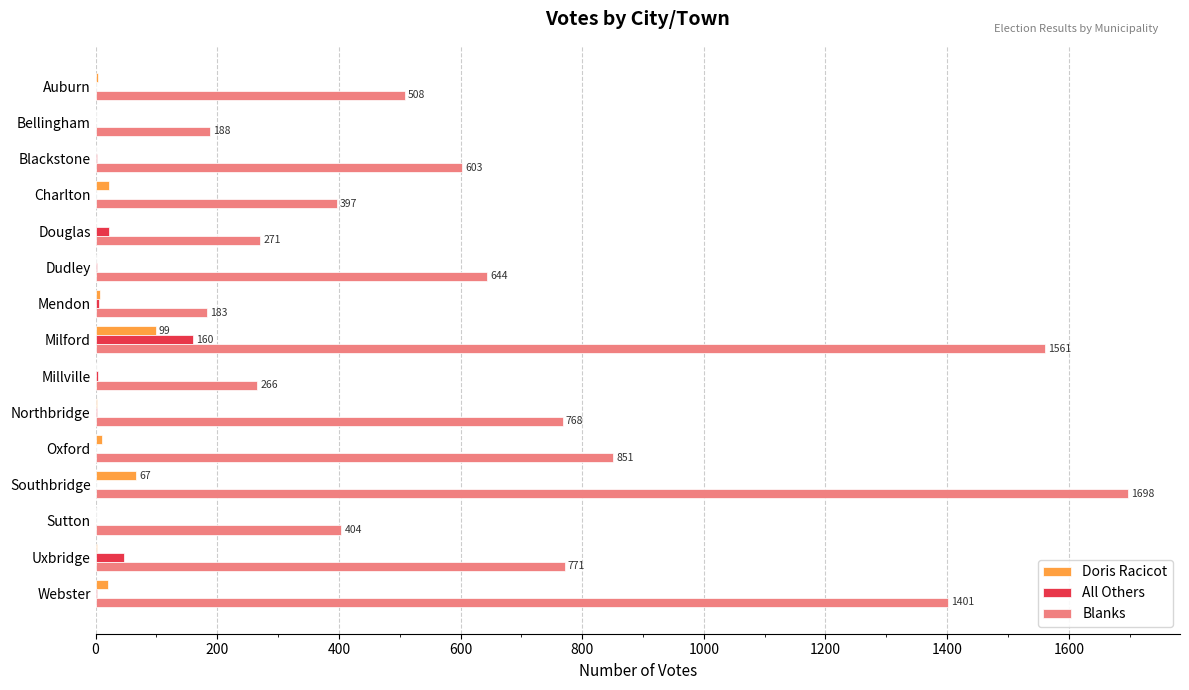

Which series has the largest total across all categories?

Blanks